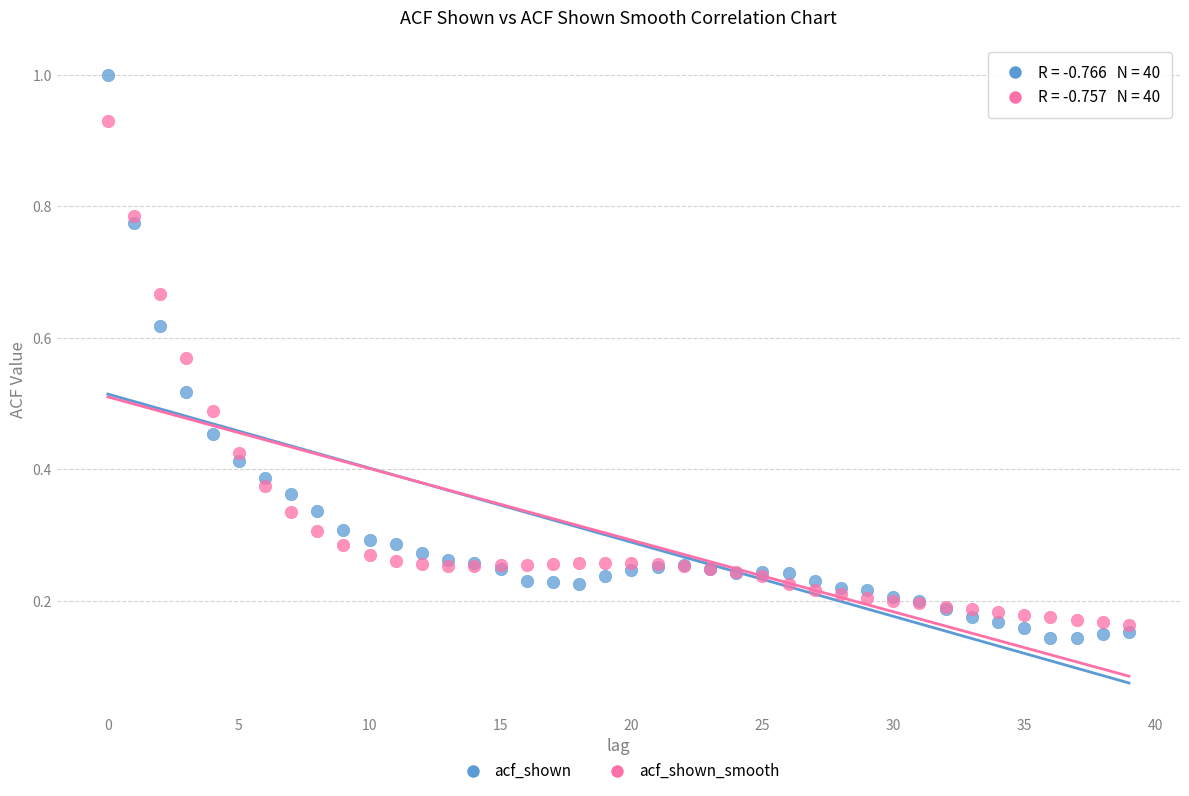

Which series reaches the maximum Y coordinate?

acf_shown